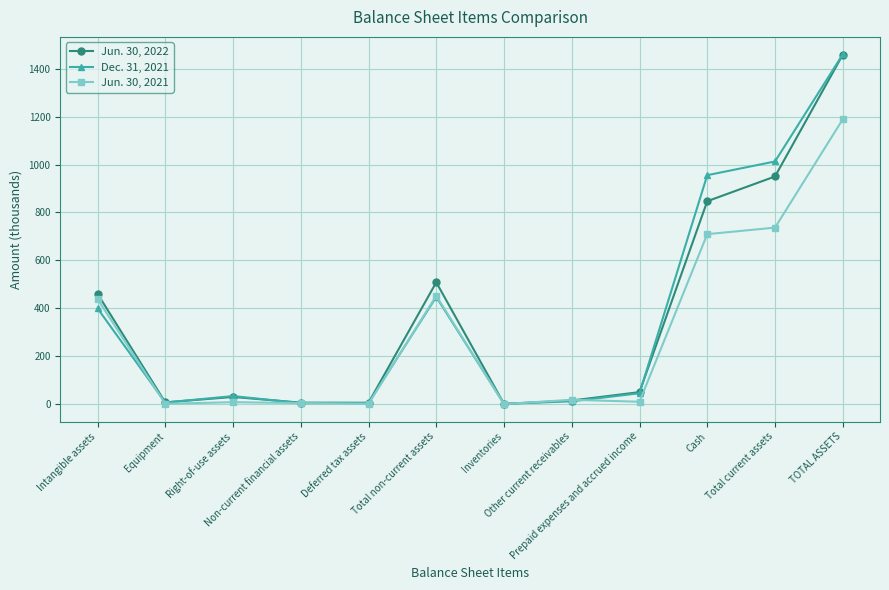

What is the difference between the maximum and minimum values in the Dec. 31, 2021 series?

1459.0